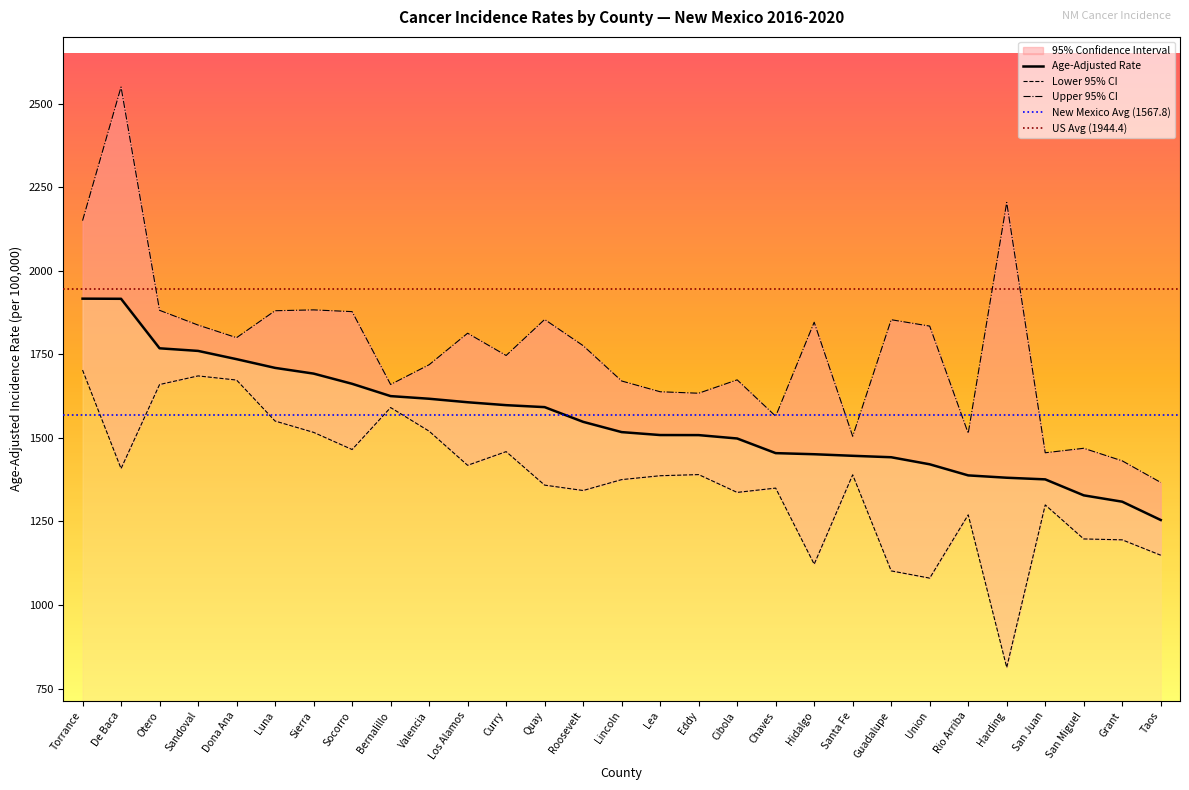

List the labels in order of Lower 95% CI value, smallest first.

Harding, Union, Guadalupe, Hidalgo, Taos, Grant, San Miguel, Rio Arriba, San Juan, Cibola, Roosevelt, Chaves, Quay, Lincoln, Lea, Santa Fe, Eddy, De Baca, Los Alamos, Curry, Socorro, Sierra, Valencia, Luna, Bernalillo, Otero, Dona Ana, Sandoval, Torrance